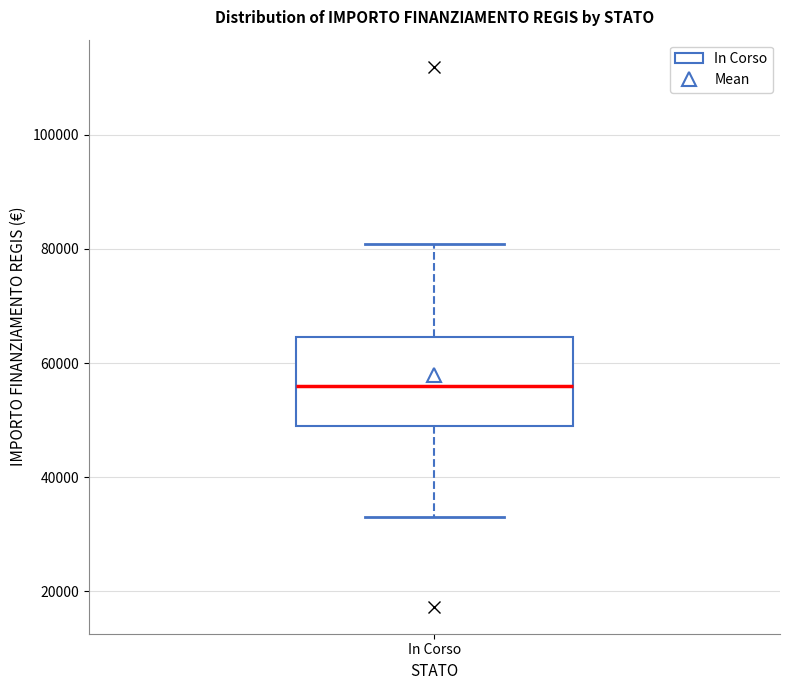

Where does the median line of the box for In Corso sit on the y-axis? The values are not printed on the chart, so give them approximately, as read against the axis.

56000